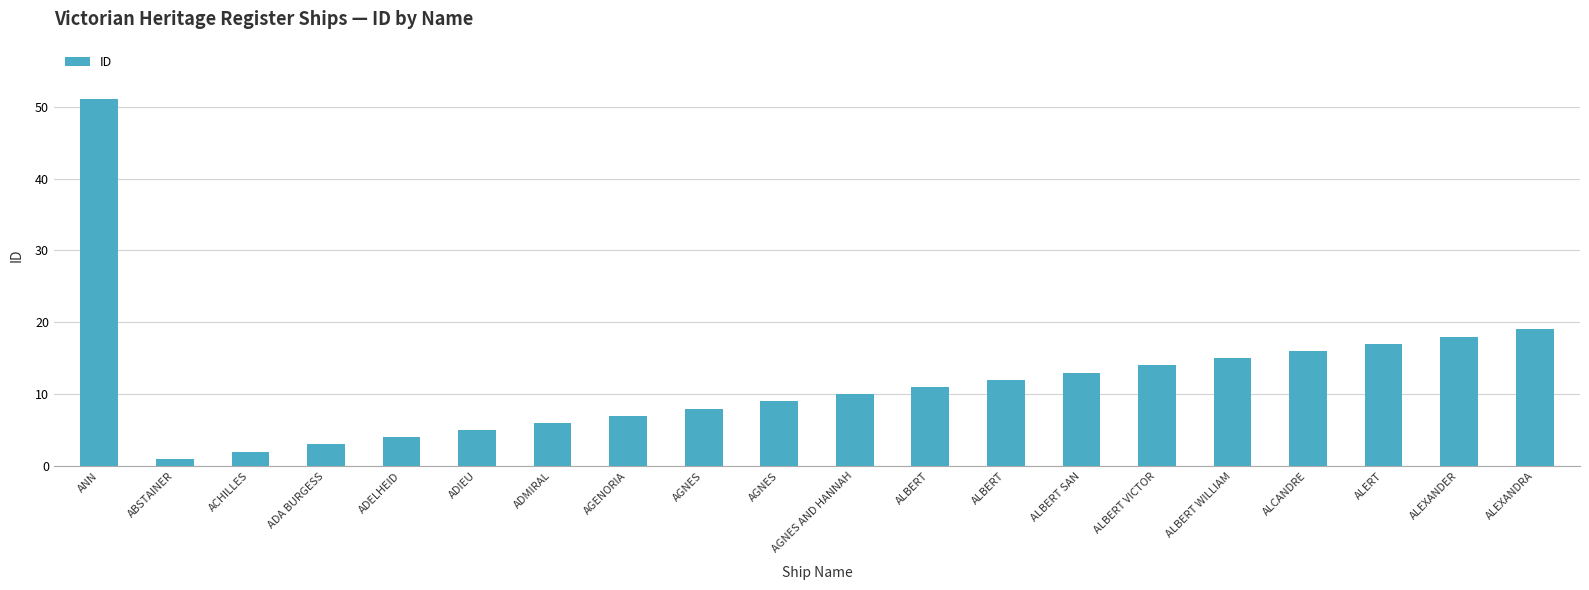

The value at ALBERT is 7. True or false?

False